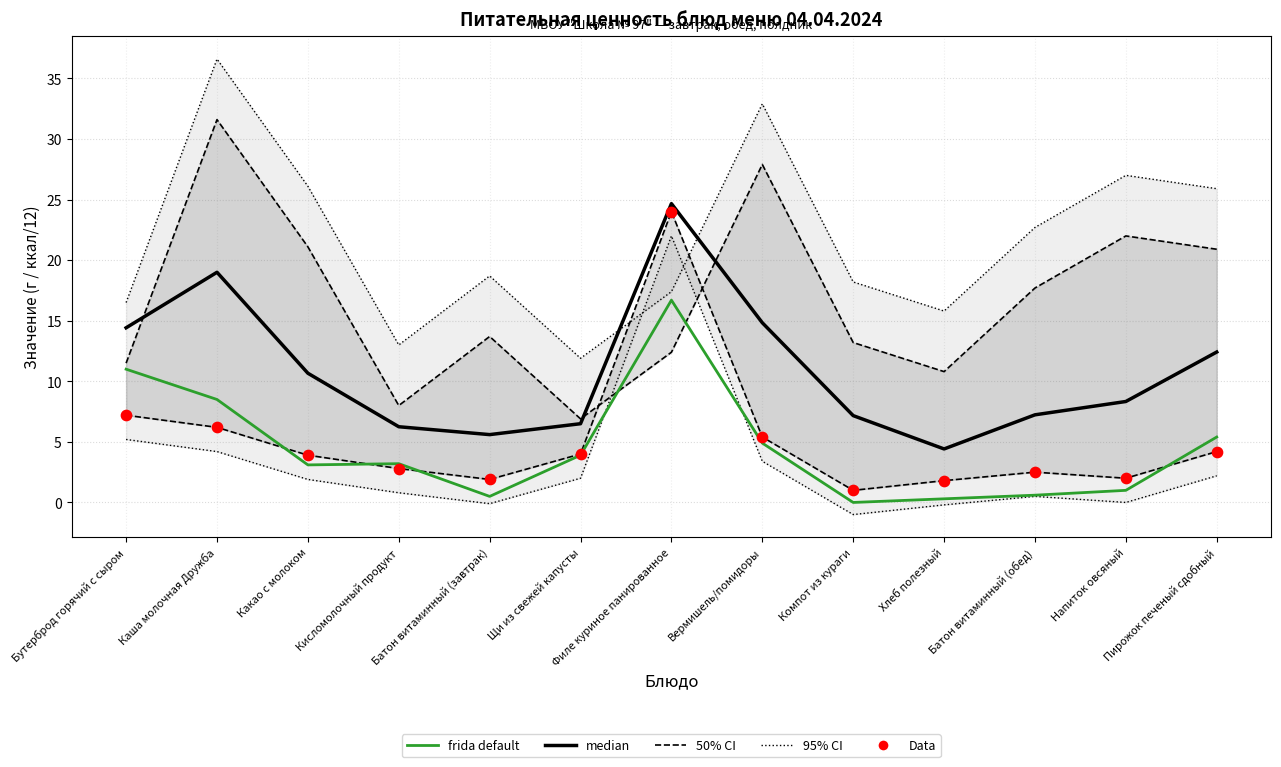

At how many categories does at least one series exceed 2?

13